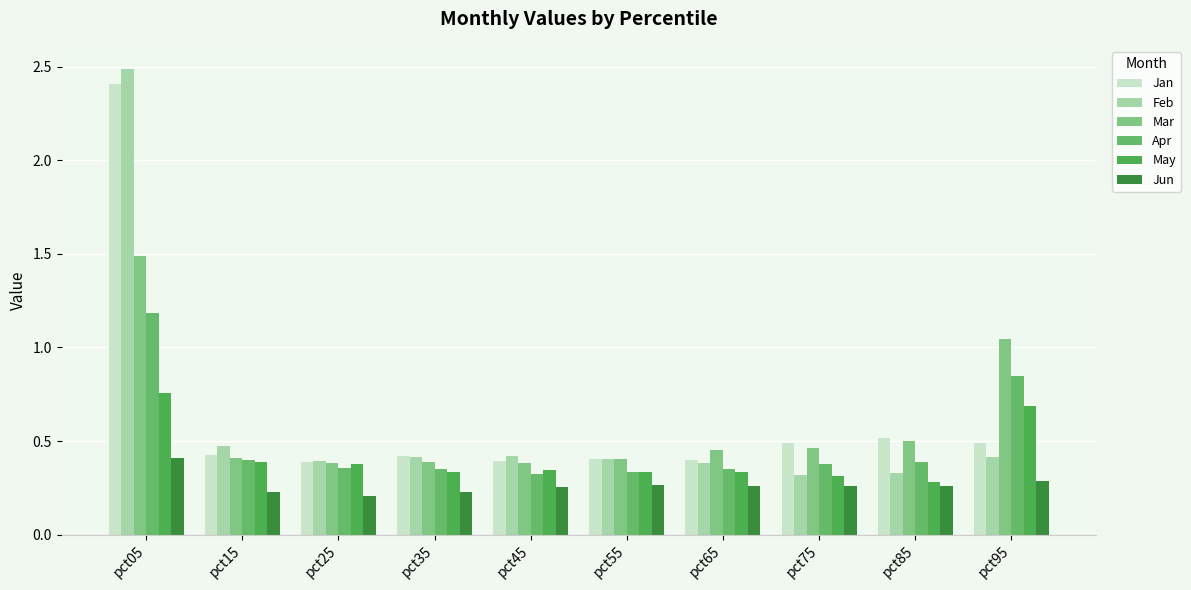

Reading left to right, extract all data points from this chart.

Jan: 2.4	0.4	0.4	0.4	0.4	0.4	0.4	0.5	0.5	0.5
Feb: 2.5	0.5	0.4	0.4	0.4	0.4	0.4	0.3	0.3	0.4
Mar: 1.5	0.4	0.4	0.4	0.4	0.4	0.4	0.5	0.5	1.0
Apr: 1.2	0.4	0.4	0.3	0.3	0.3	0.4	0.4	0.4	0.8
May: 0.8	0.4	0.4	0.3	0.3	0.3	0.3	0.3	0.3	0.7
Jun: 0.4	0.2	0.2	0.2	0.3	0.3	0.3	0.3	0.3	0.3